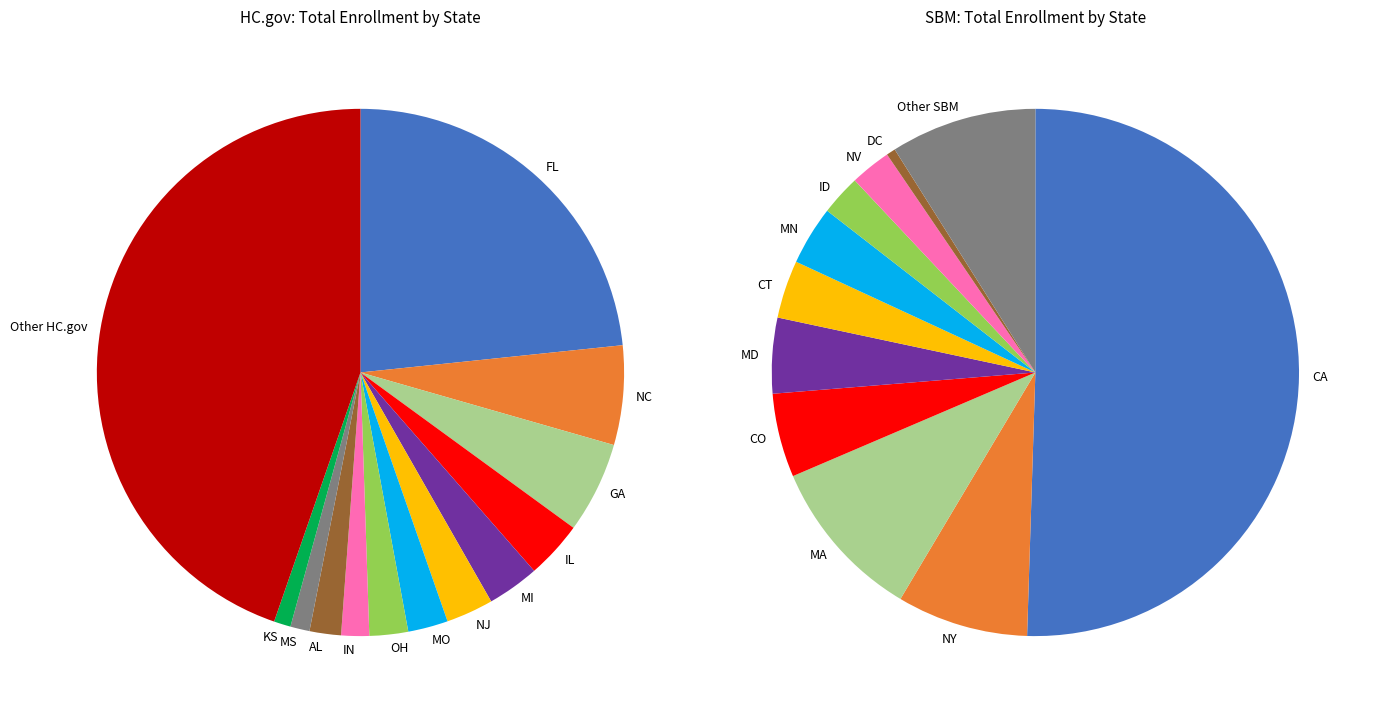

To the nearest percent, what is the difference between the SBM and HC.gov slice percentages?

45%